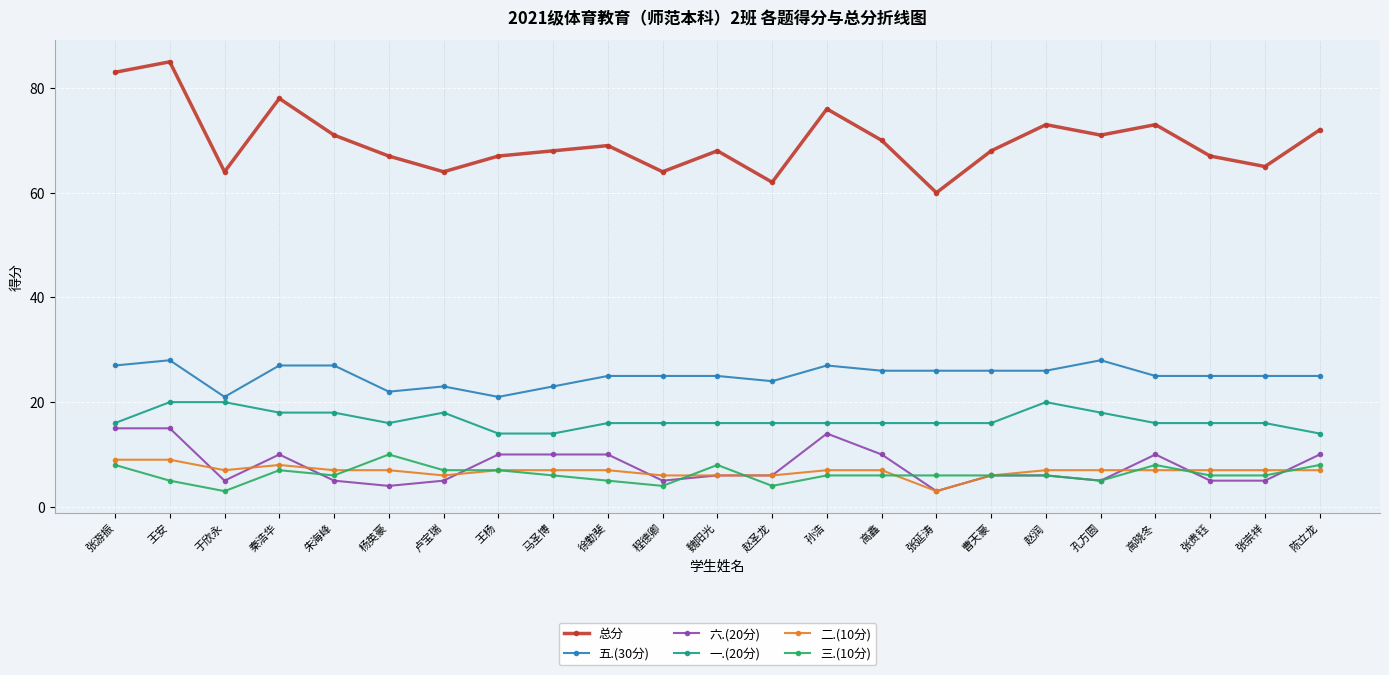

Is the value of 总分 at 张崇祥 greater than the value of 三.(10分) at 赵润?

Yes